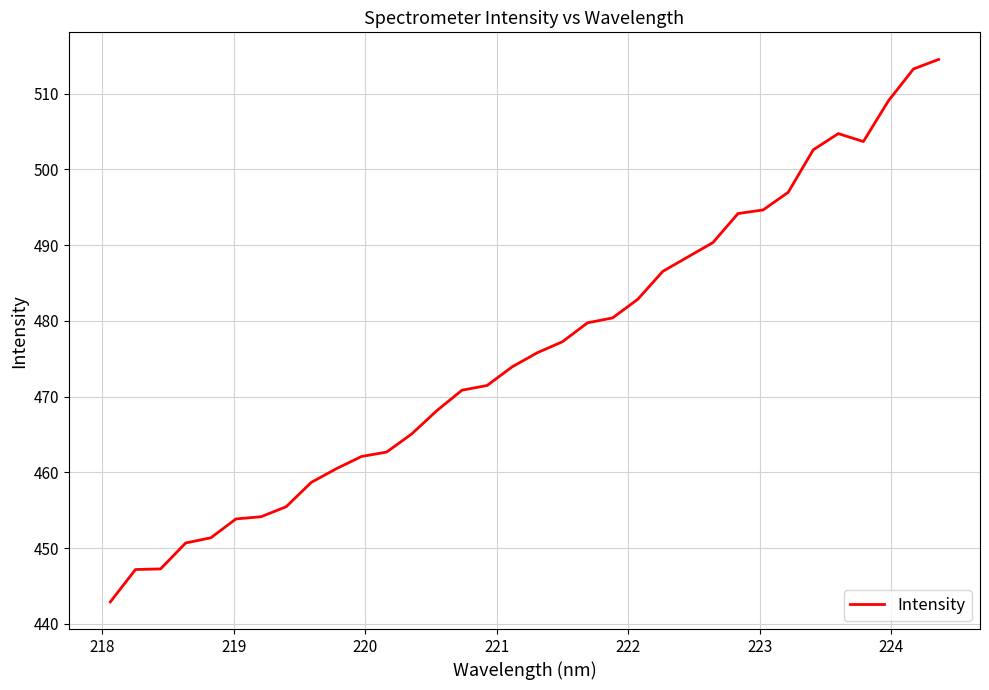

What is the difference between the maximum and minimum values?

71.6